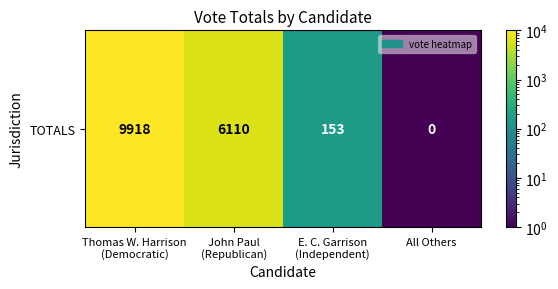

Is it true that the value at Thomas W. Harrison
(Democratic) is 5910.6?

False